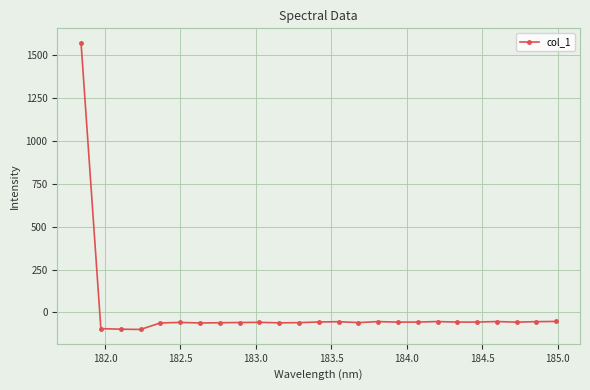

What is the sum of all values?

95.4